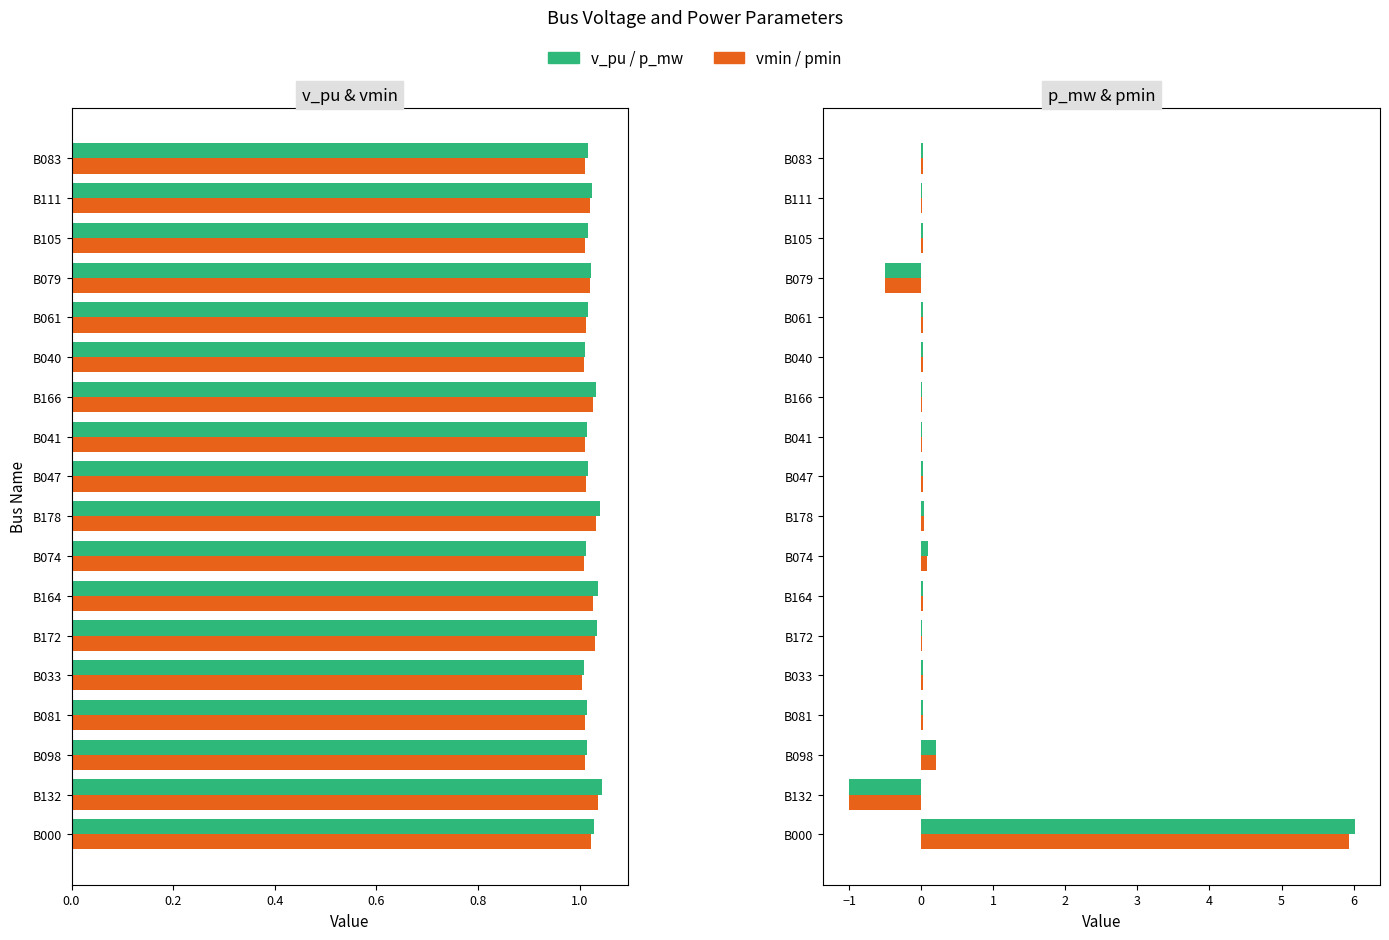

At B000, list the series in order from largest to smallest.

p_mw, pmin, v_pu, vmin